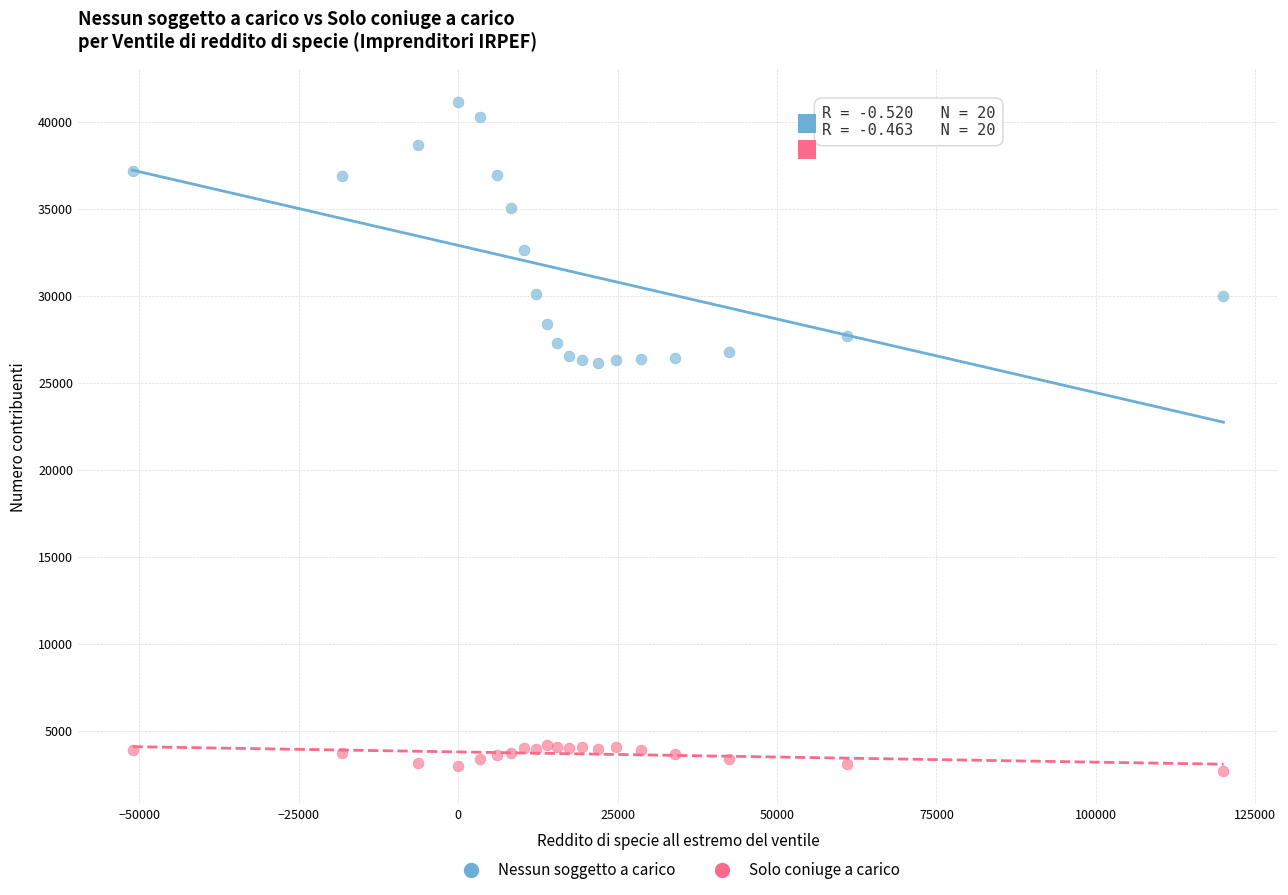

Which series has the largest Y range (max minus min)?

Nessun soggetto a carico